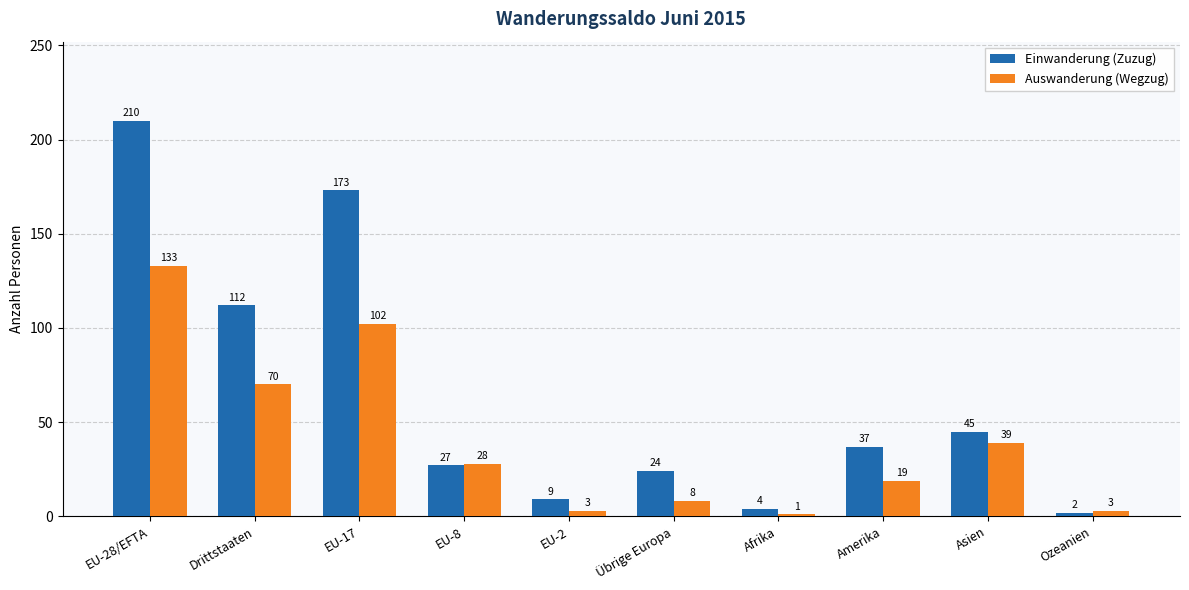

The Auswanderung (Wegzug) series shows 102 at EU-17. True or false?

True